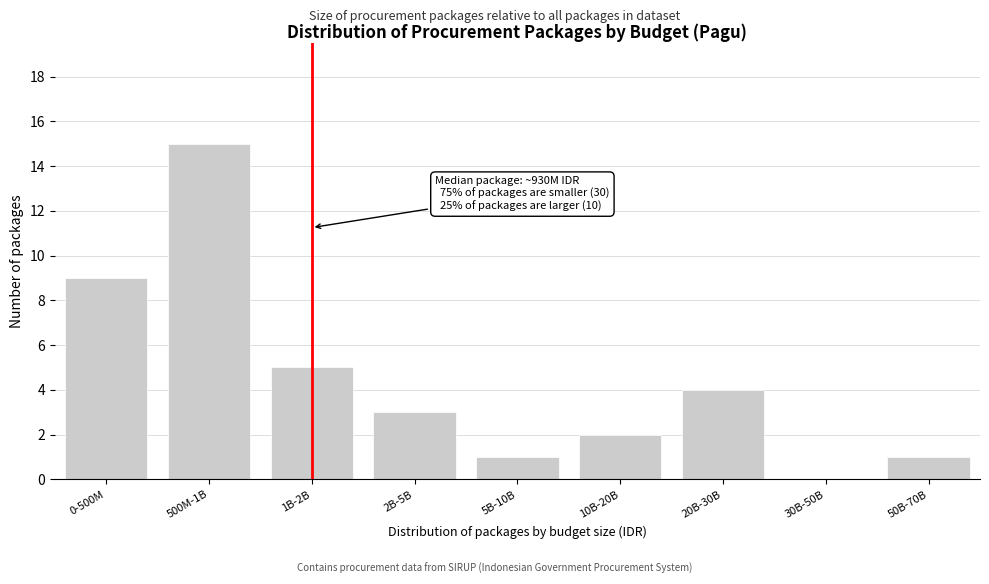

Reading left to right, what are all the values shown in this chart?

0-500M=9	500M-1B=15	1B-2B=5	2B-5B=3	5B-10B=1	10B-20B=2	20B-30B=4	30B-50B=0	50B-70B=1